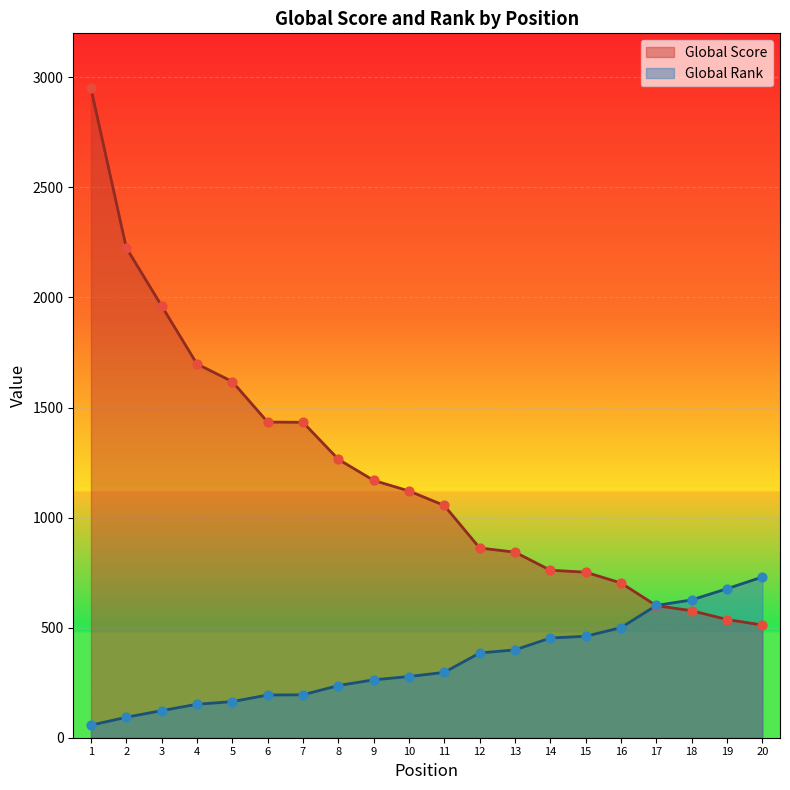

What are all the series names shown in the legend?

Global Score, Global Rank